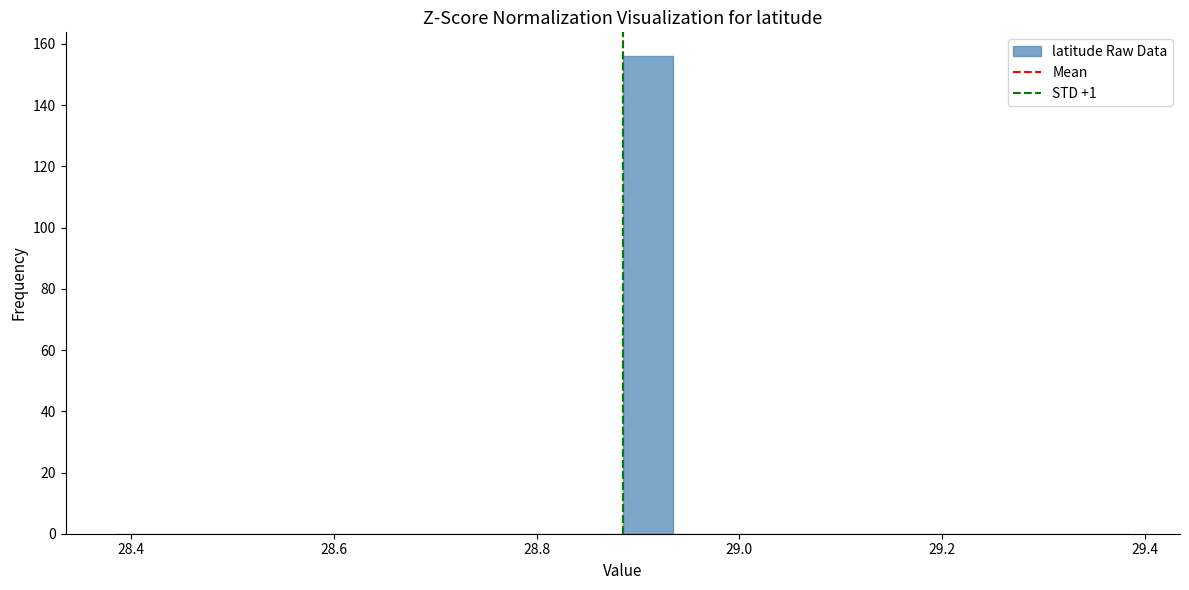

Read against the x-axis, roughly where is the centre of the tallest bar?

28.92